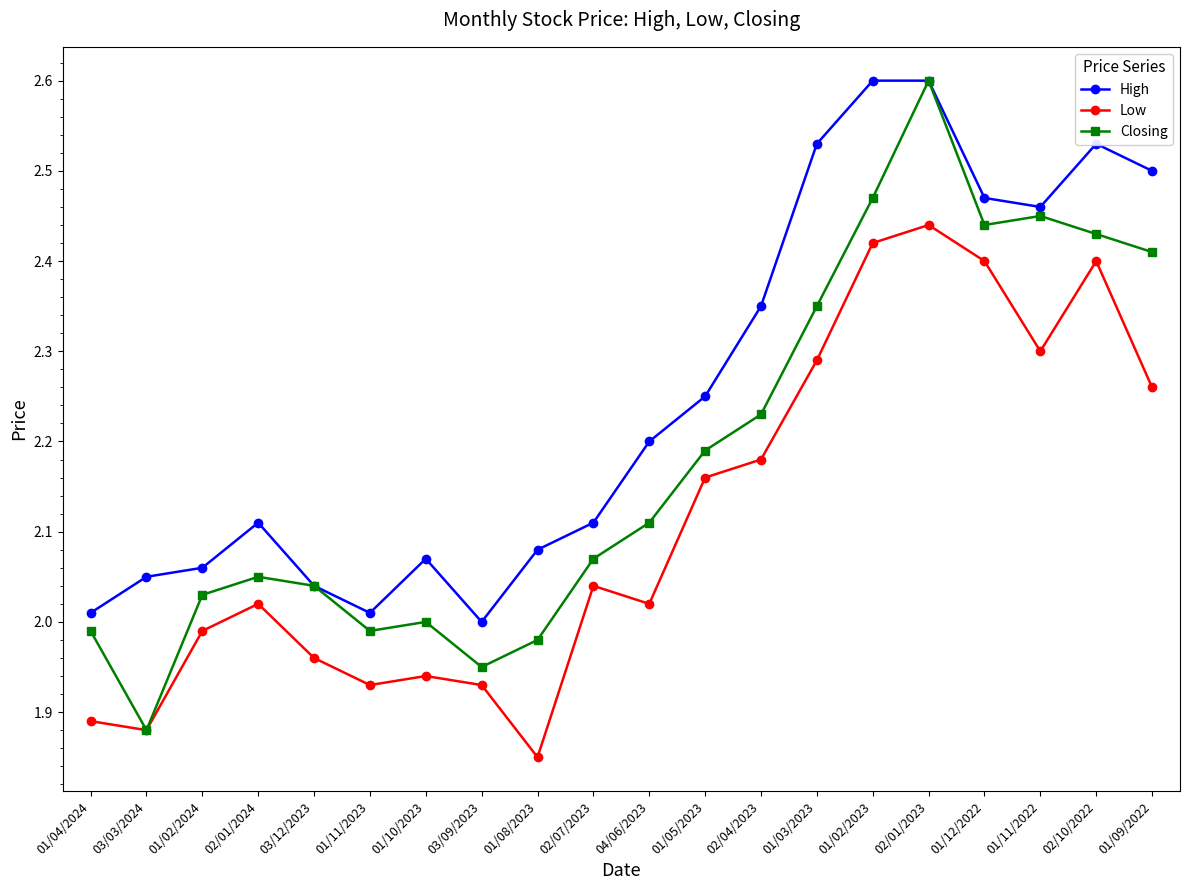

Count the number of categories in the chart.

20